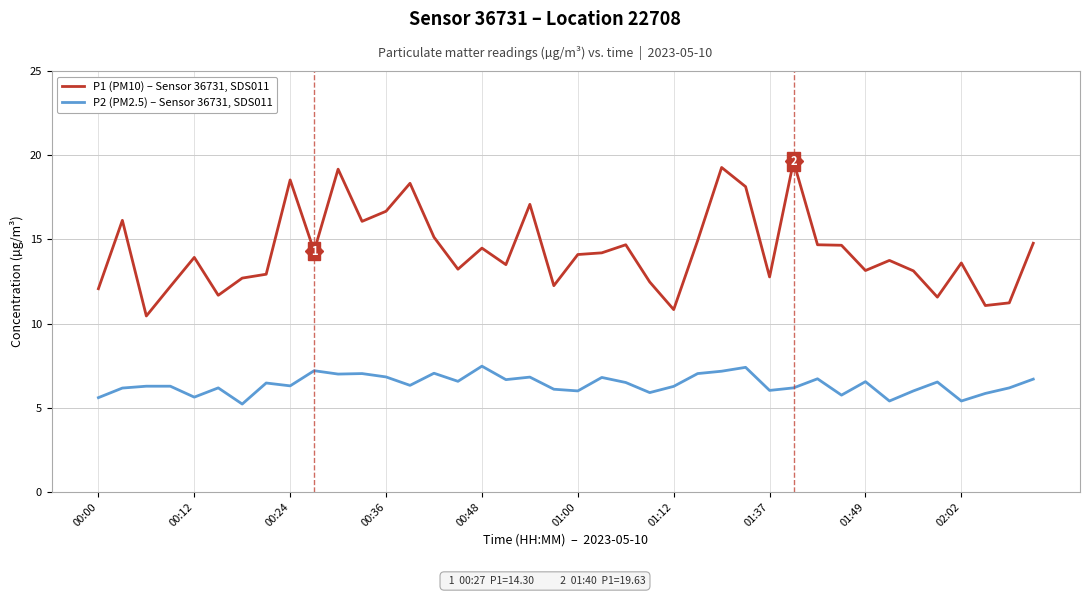

Rank the series by their maximum value, from highest to lowest.

P1 (PM10) – Sensor 36731, SDS011, P2 (PM2.5) – Sensor 36731, SDS011